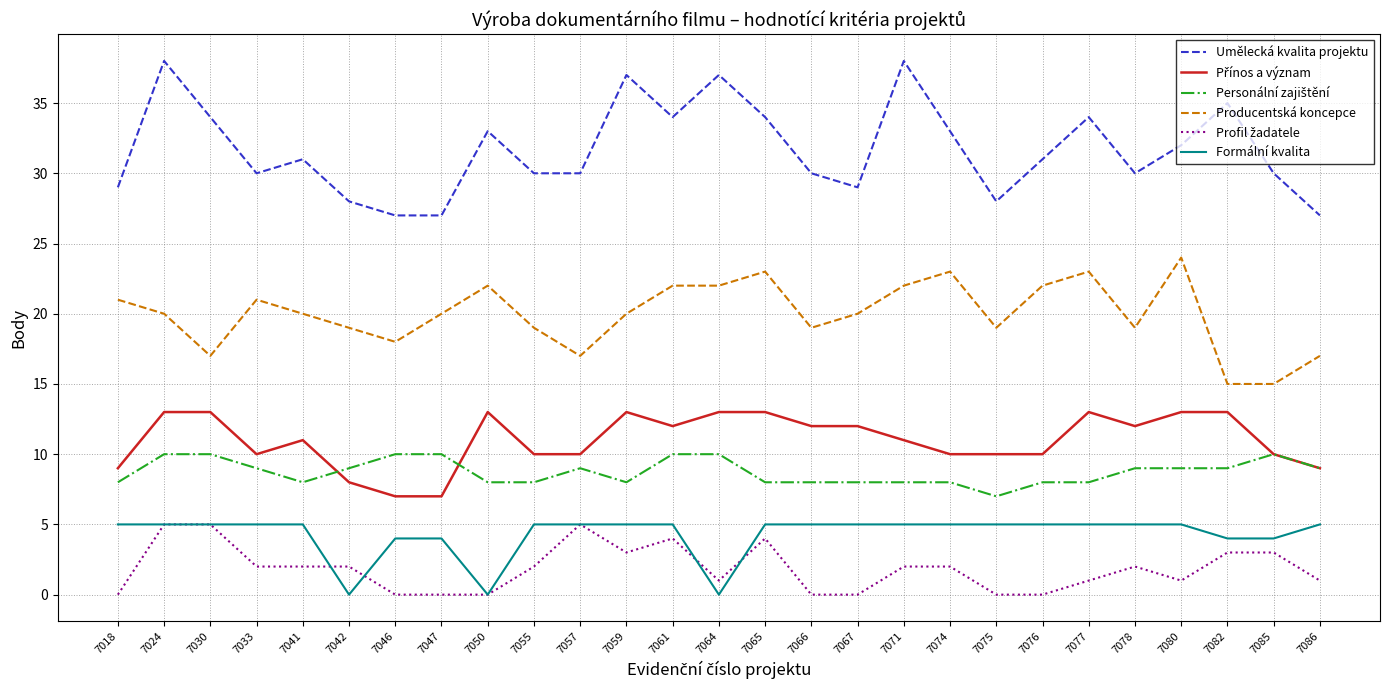

Does the chart display data point markers on the line(s)?

No